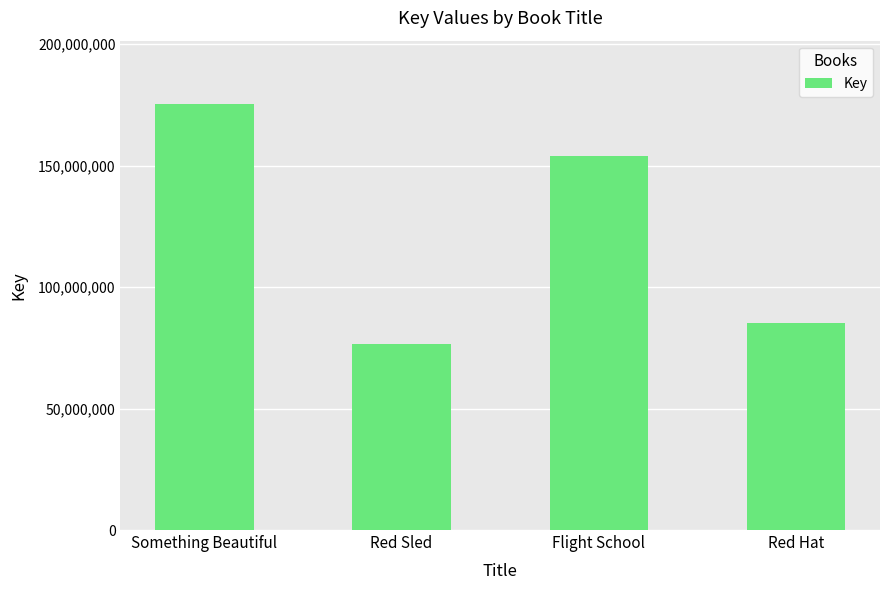

Reading right to left, extract all data points from this chart.

Red Hat=85224643	Flight School=153896366	Red Sled=76738642	Something Beautiful=175102586